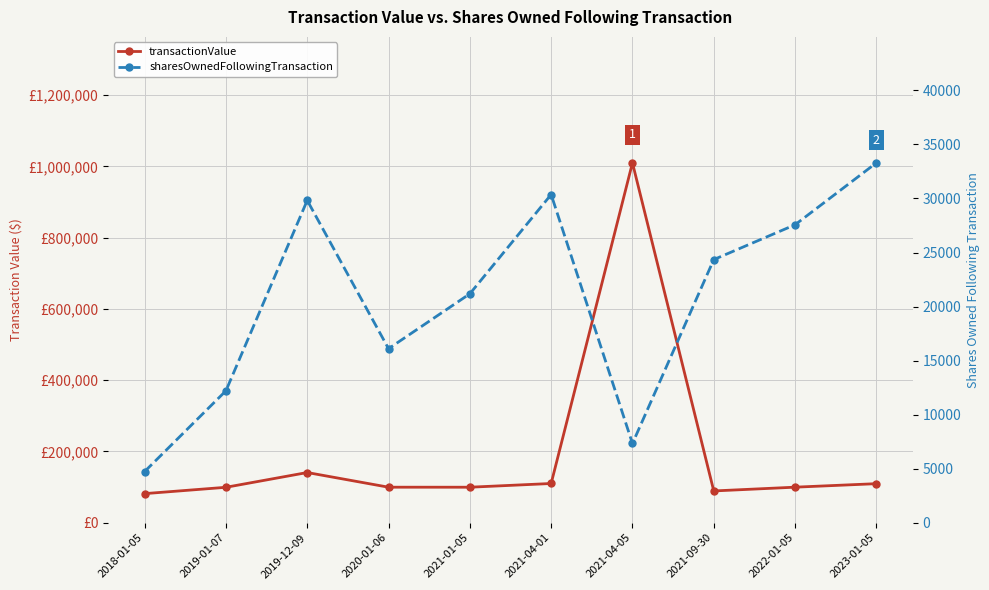

List the series in order of their overall mean, highest first.

transactionValue, sharesOwnedFollowingTransaction